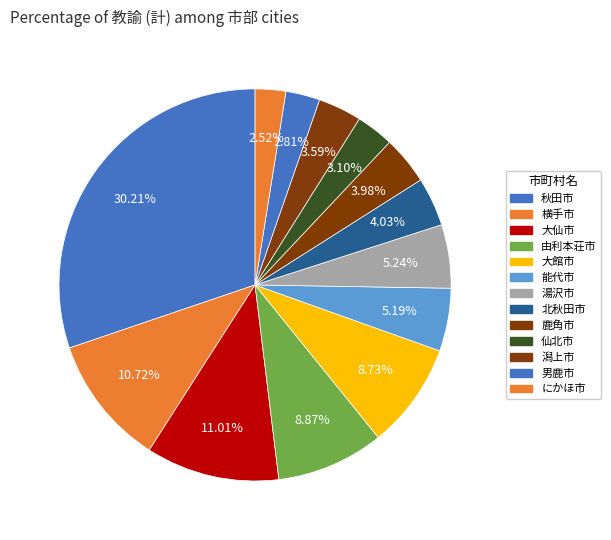

What is the smallest slice in the pie chart?

にかほ市